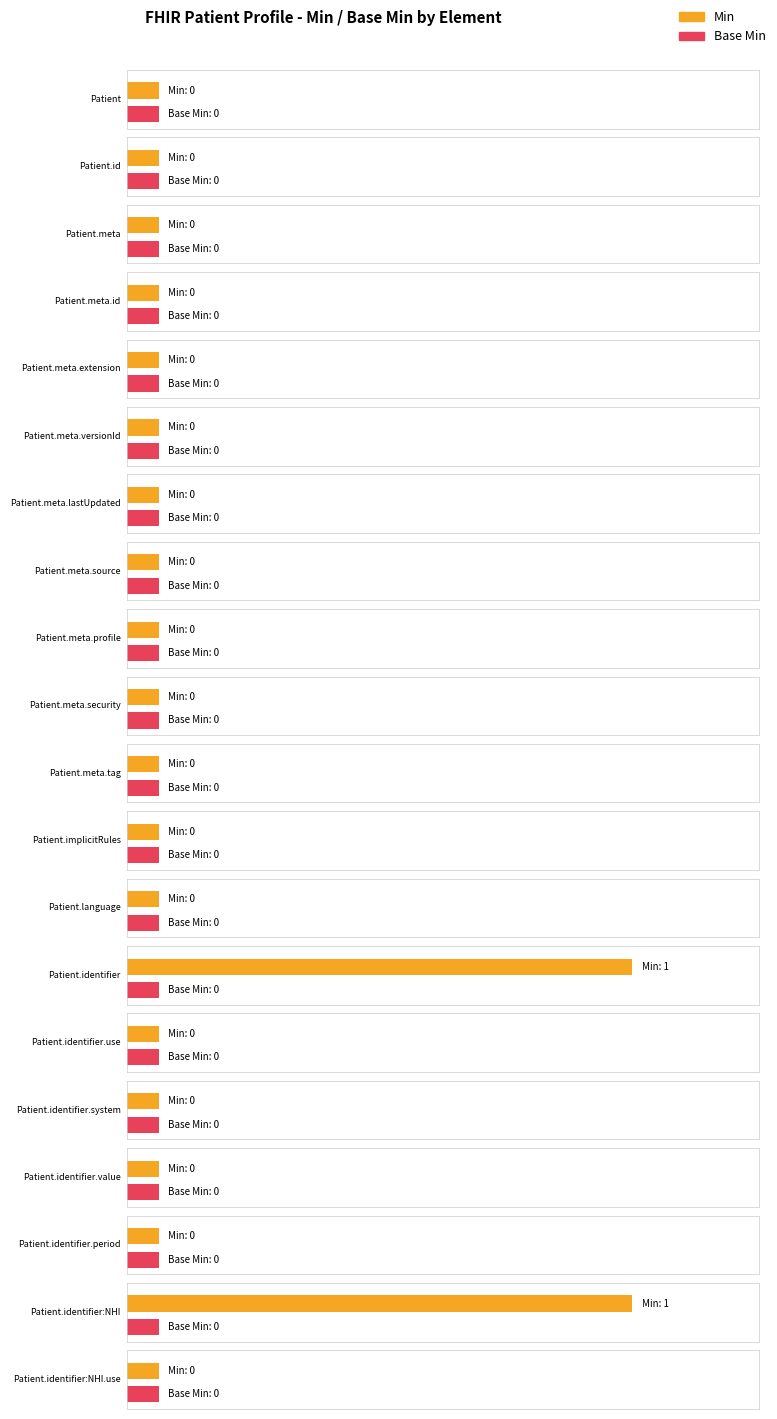

Where is Base Min nearest to the value 0?

Patient